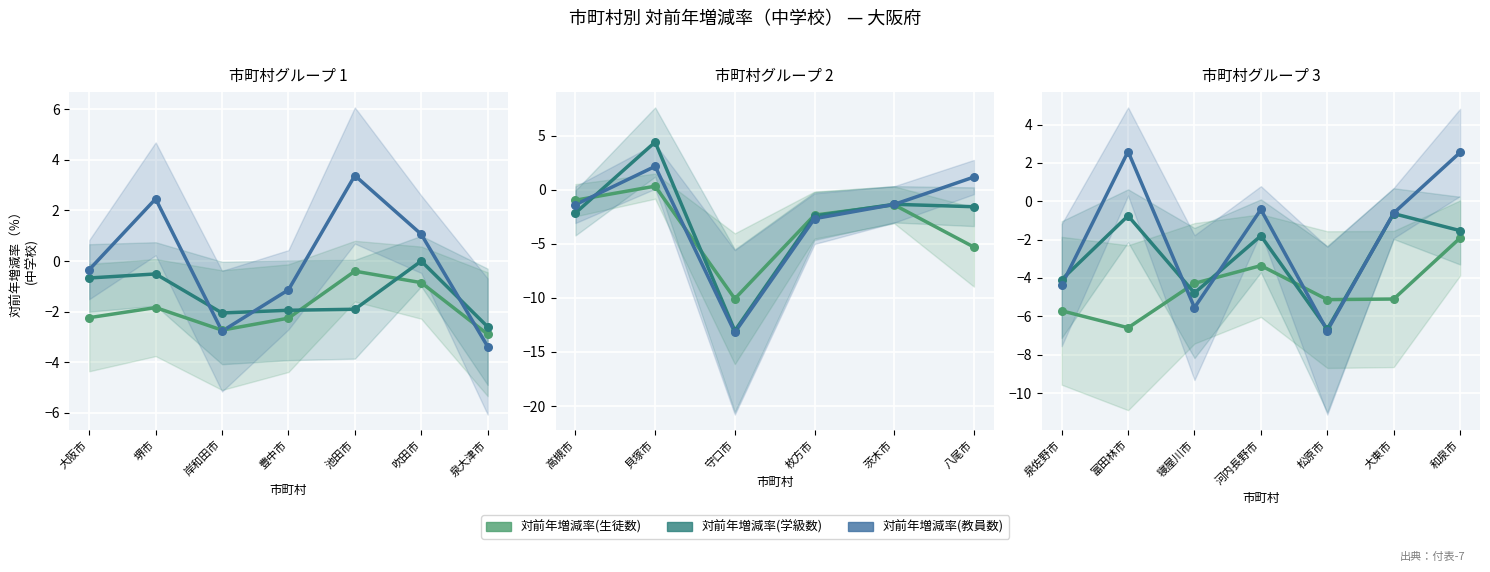

Which series reaches the minimum Y coordinate?

対前年増減率(教員数)